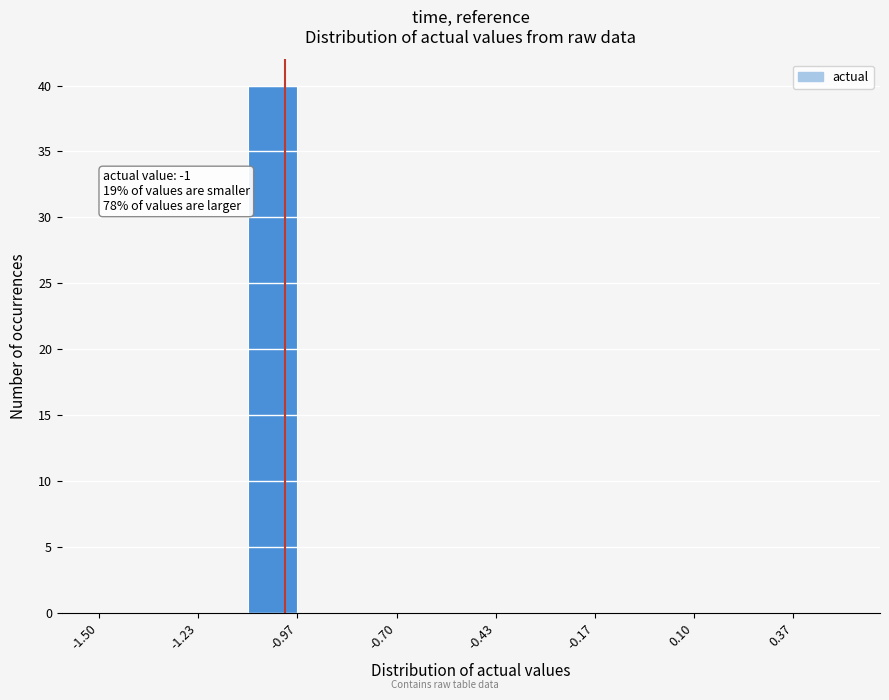

Read against the x-axis, roughly where is the centre of the tallest bar?

-1.05